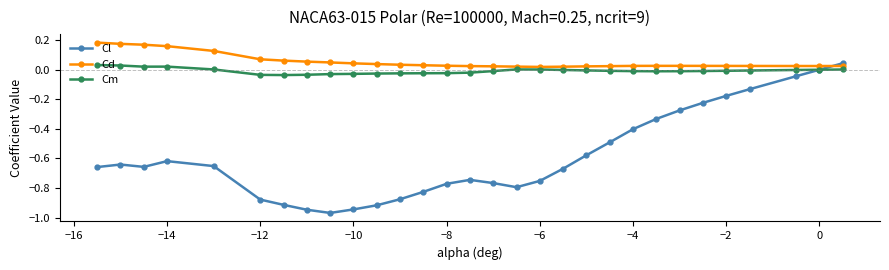

Which series has the largest range (max minus min)?

Cl